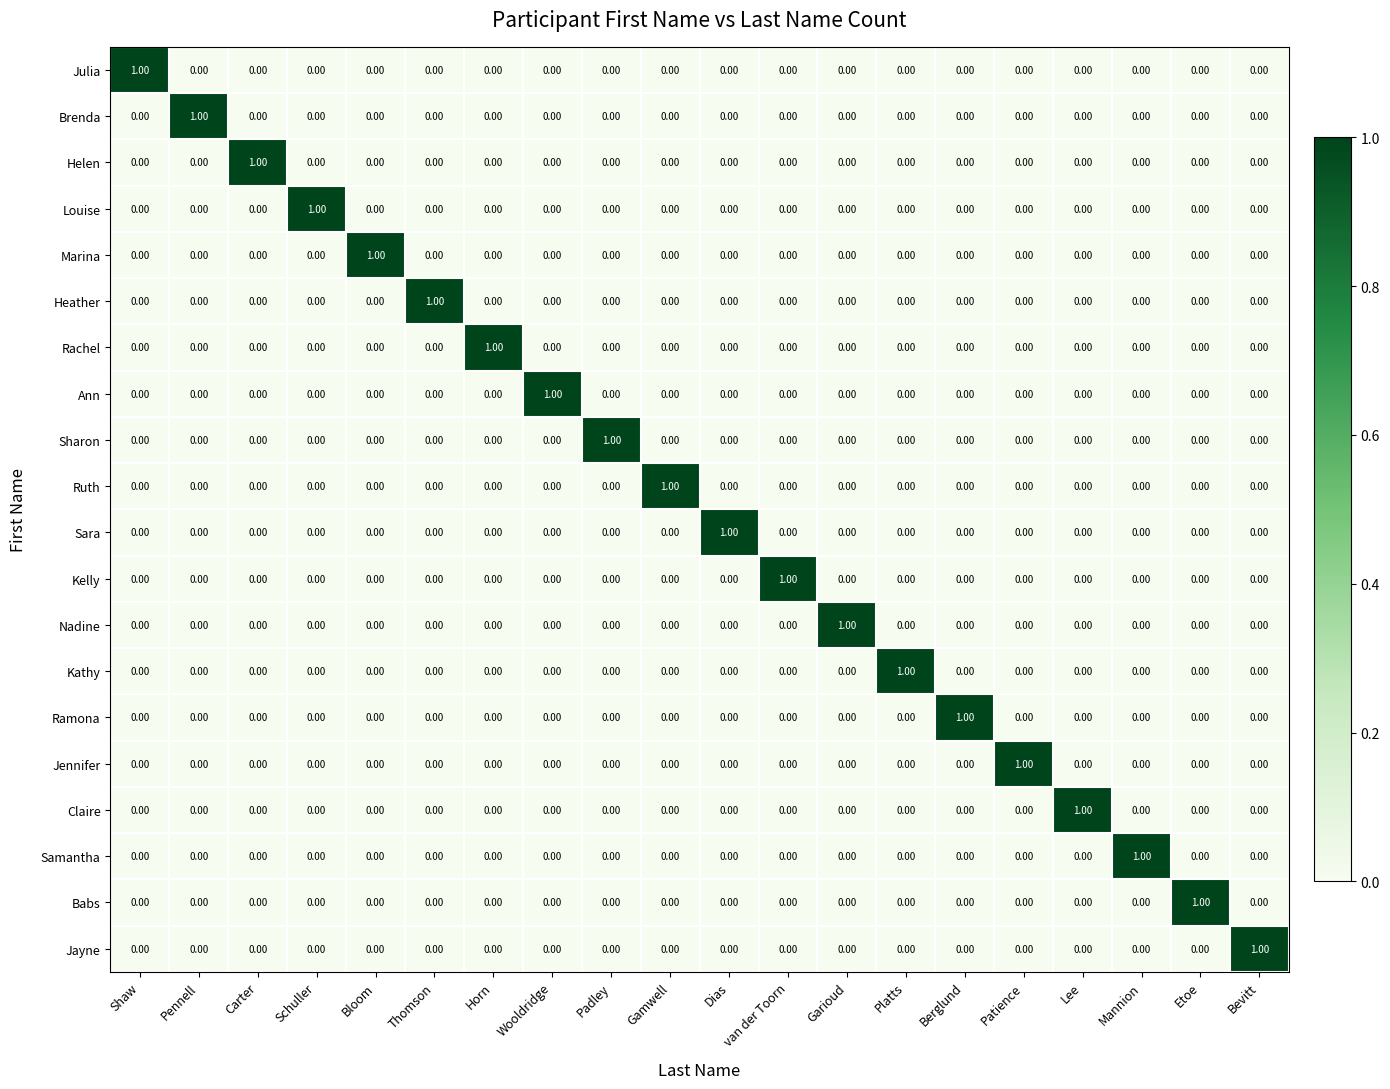

Is the value of Marina at Bloom greater than the value of Kathy at Thomson?

Yes